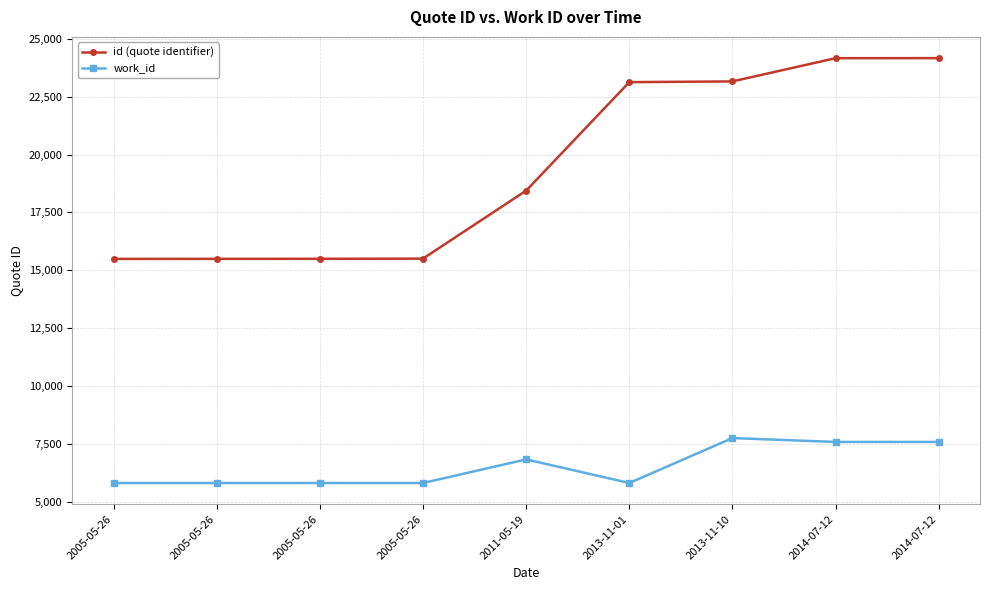

Which series has the widest spread of values?

id (quote identifier)